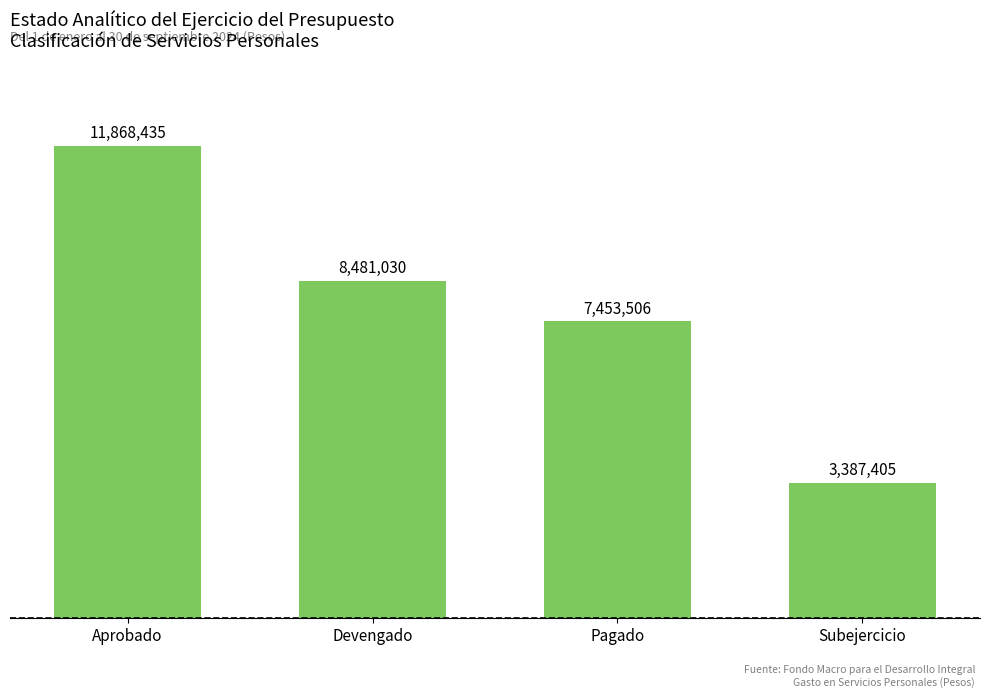

List the labels in order of value, smallest first.

Subejercicio, Pagado, Devengado, Aprobado